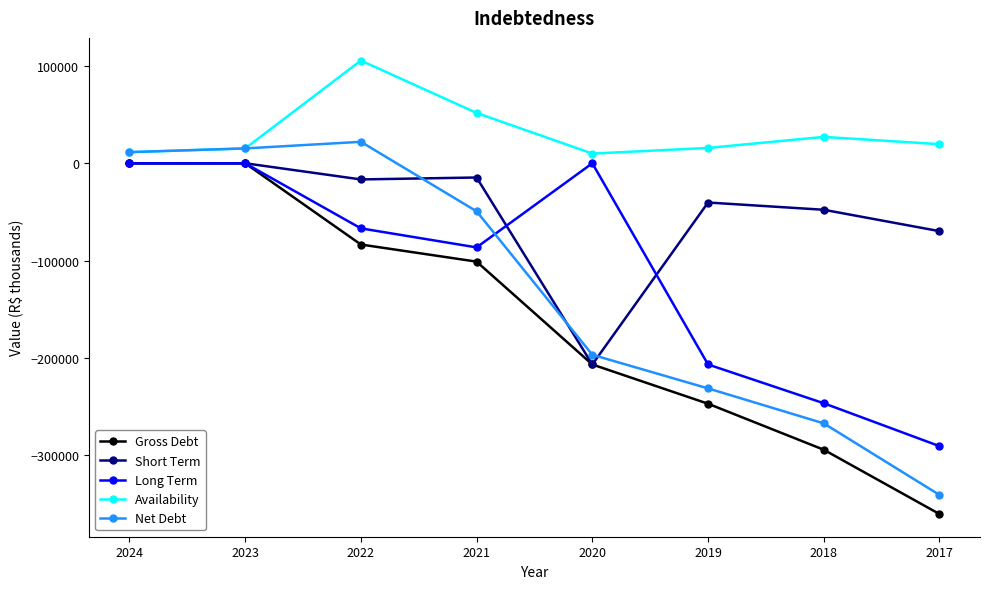

Between which two adjacent categories do Long Term and Net Debt first intersect?

2021 and 2020